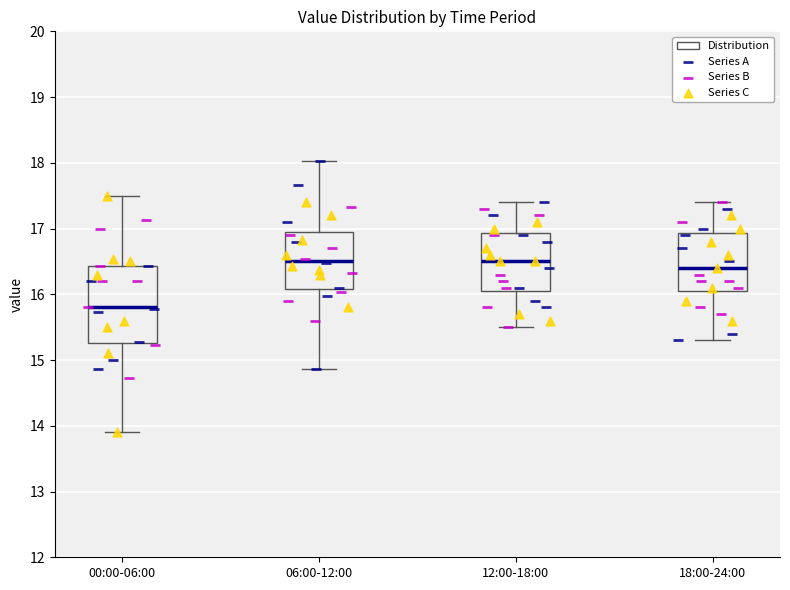

Where is the upper edge of the box for 12:00-18:00 on the y-axis? The values are not printed on the chart, so give them approximately, as read against the axis.

16.9